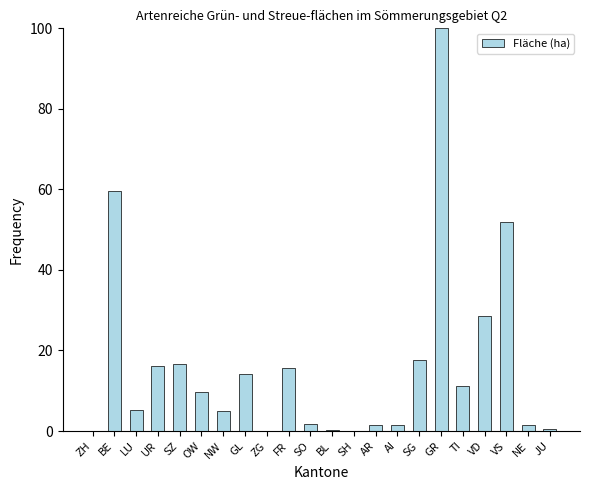

What is the difference between the values at FR and JU?

15.2